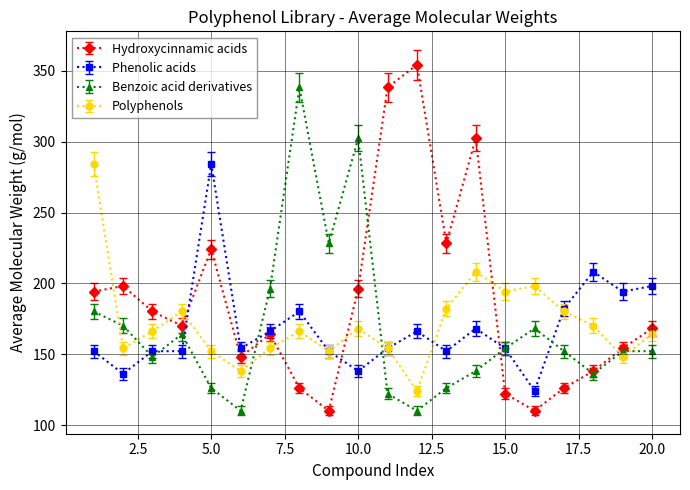

Which series has the widest spread of values?

Hydroxycinnamic acids